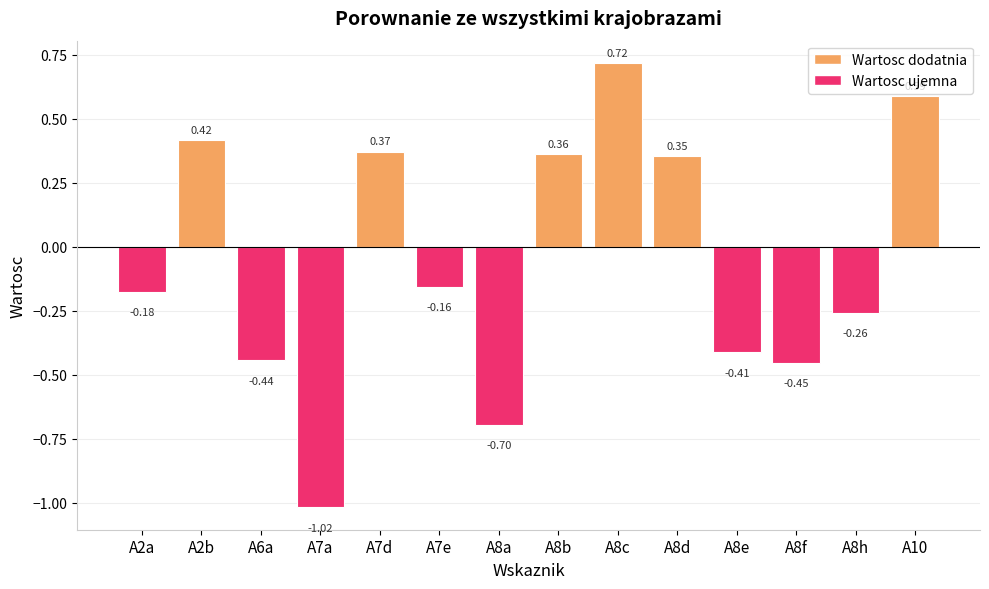

What is the label of the 3rd bar from the left?

A6a